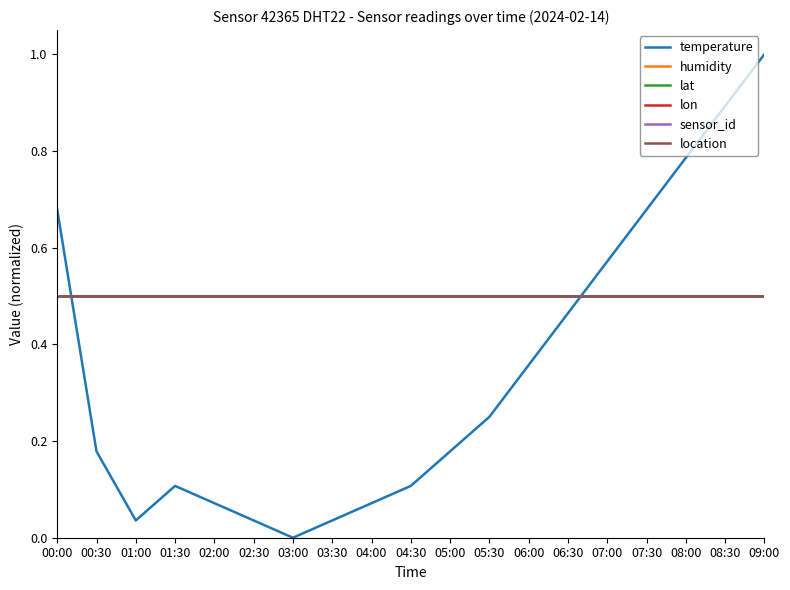

What is the difference between the highest and lowest values at 03:30?

0.5